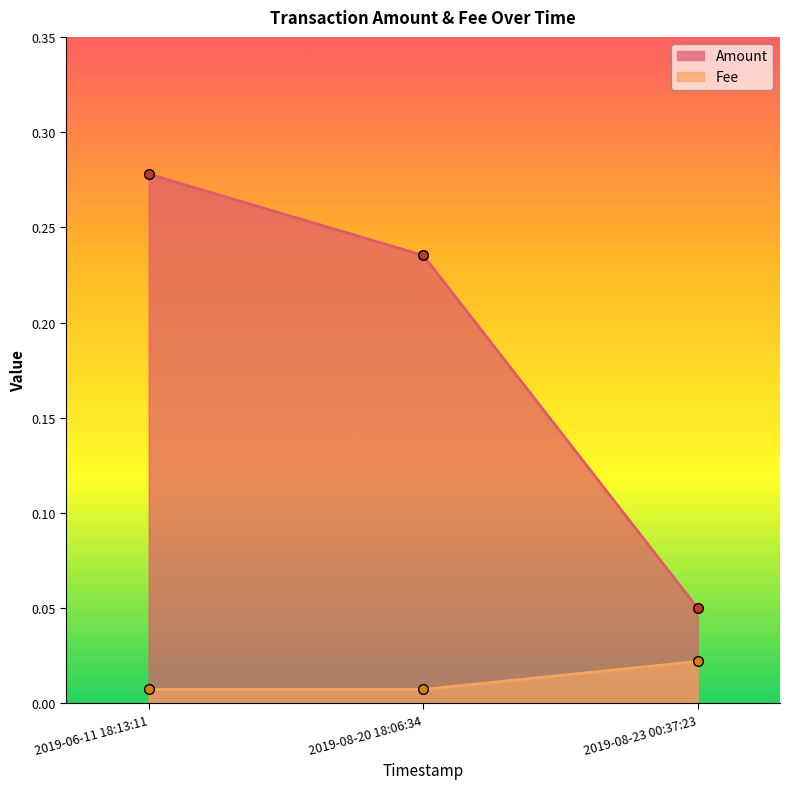

What is the label of the 1st point from the left?

2019-06-11 18:13:11